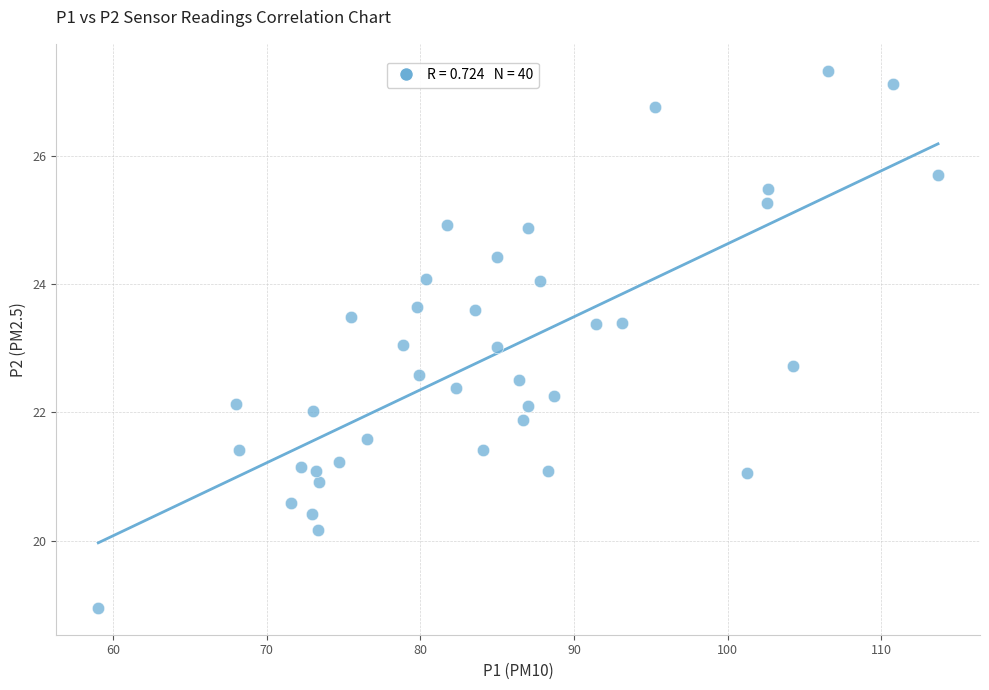

What is the range of Y values (max minus min)?

8.4